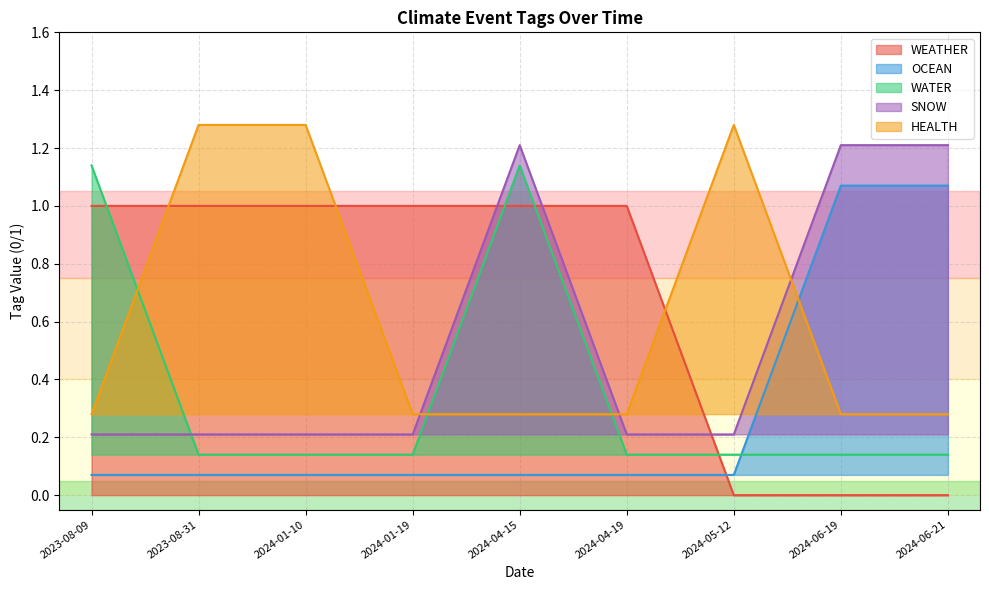

Which series has the largest range (max minus min)?

WEATHER